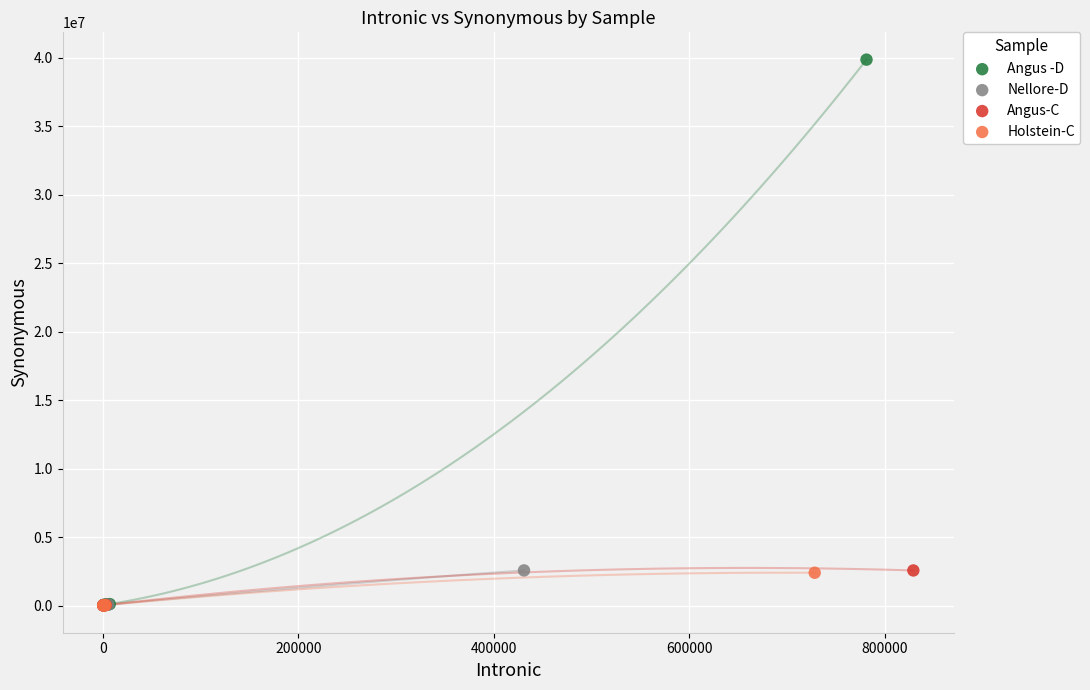

Which series has the widest spread of Y values?

Angus -D